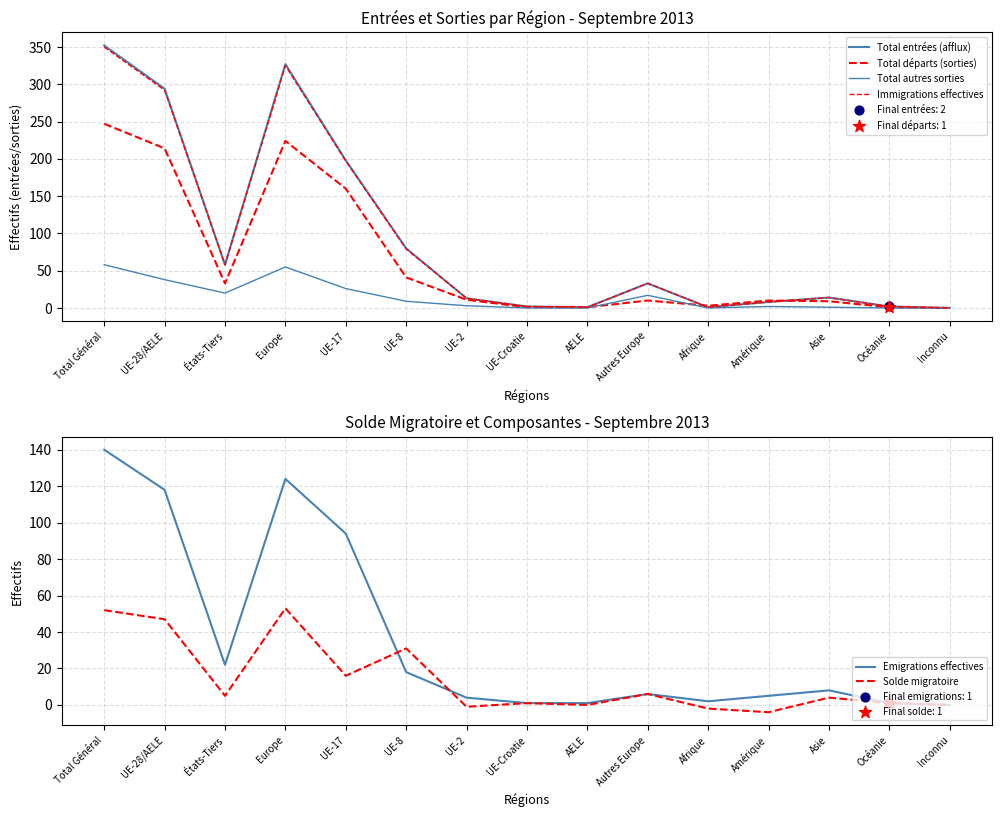

Which series reaches the maximum Y coordinate?

Total entrées (afflux)